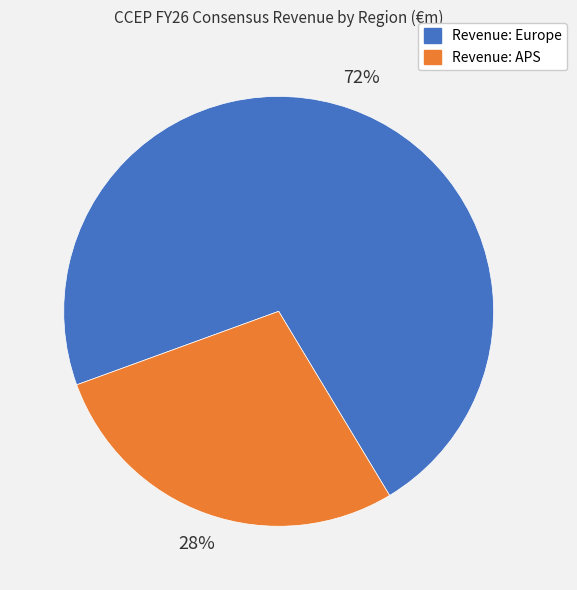

To the nearest percent, what portion does Revenue: APS represent?

28%